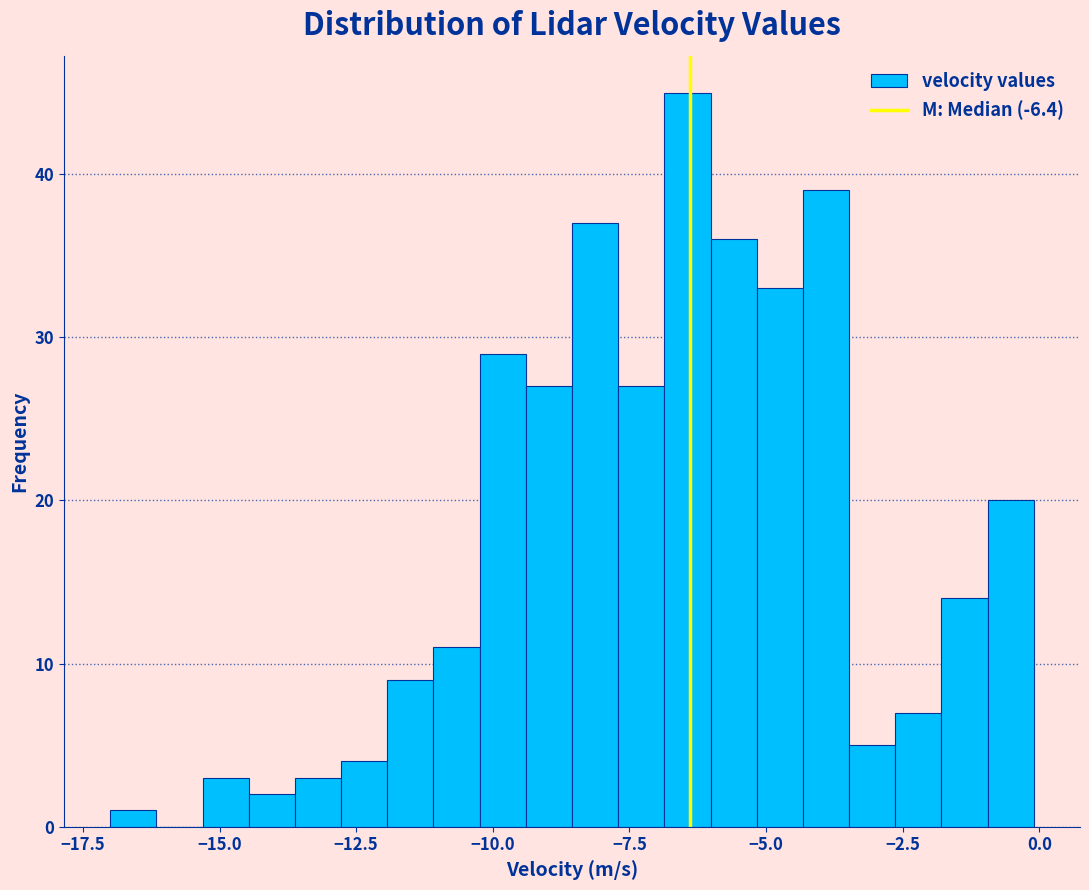

Around what value on the x-axis is the tallest bar? Give the approximate position of its centre, as read against the axis.

-6.5